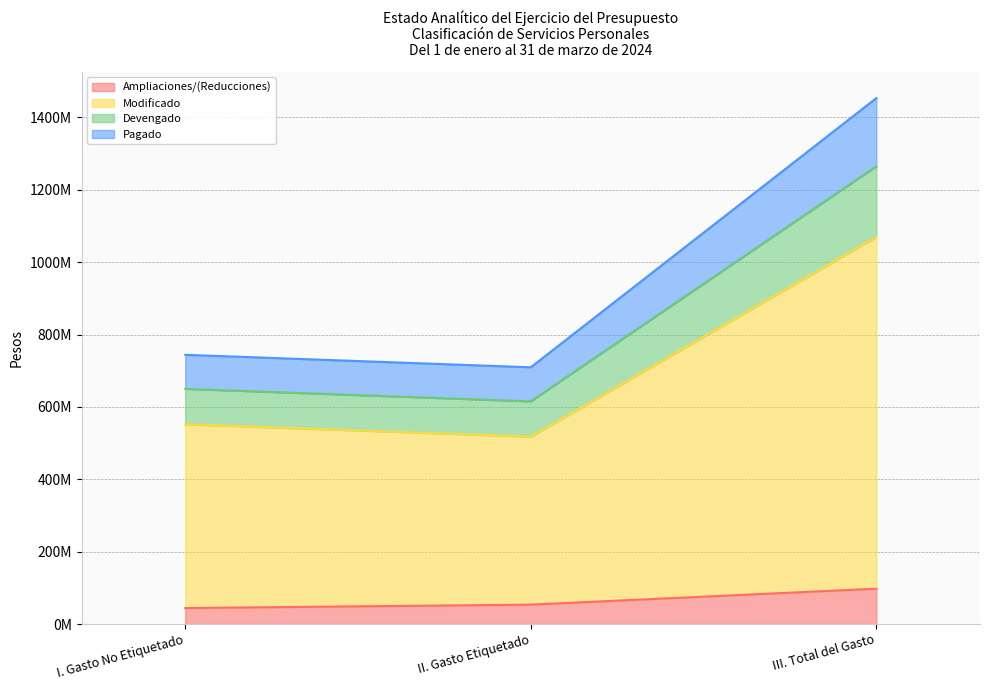

What is the sum of the Ampliaciones/(Reducciones) values at I. Gasto No Etiquetado and II. Gasto Etiquetado?

97565409.0